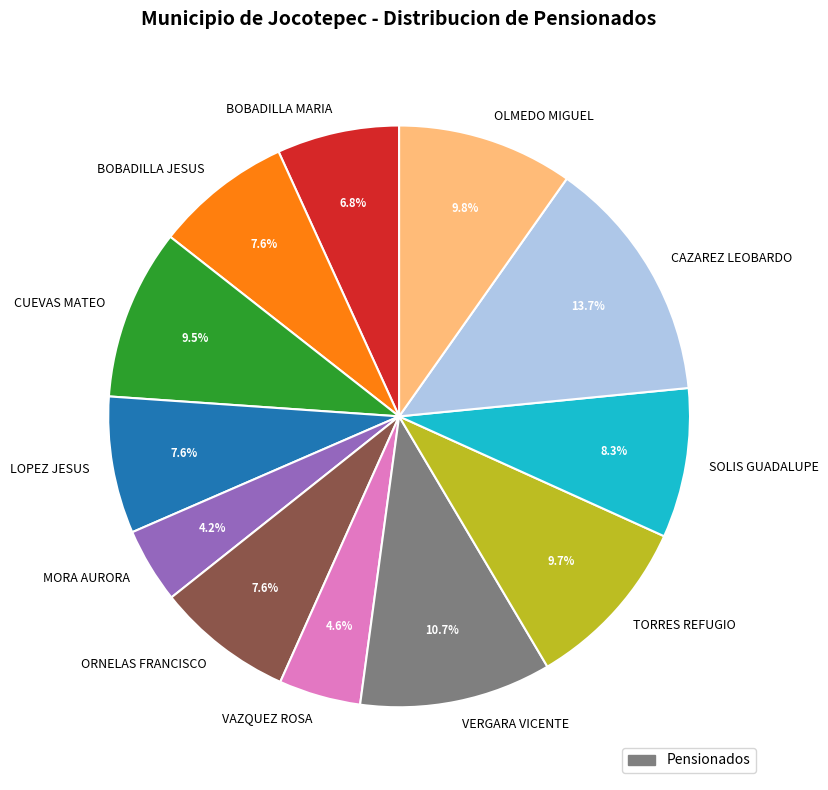

How many segments does this pie chart have?

12